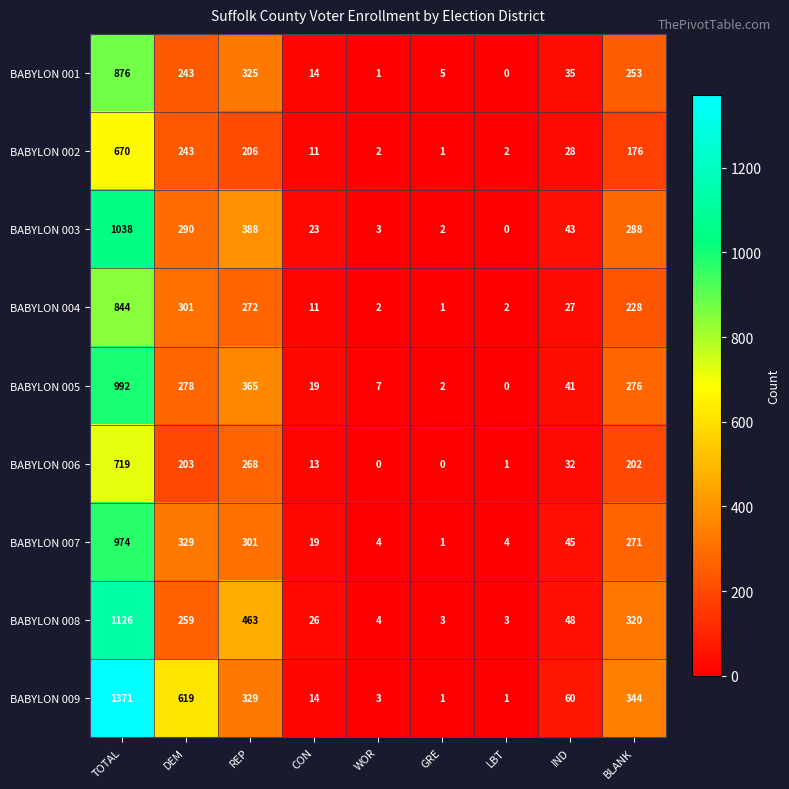

How many values in the BABYLON 008 series are below 48?

4